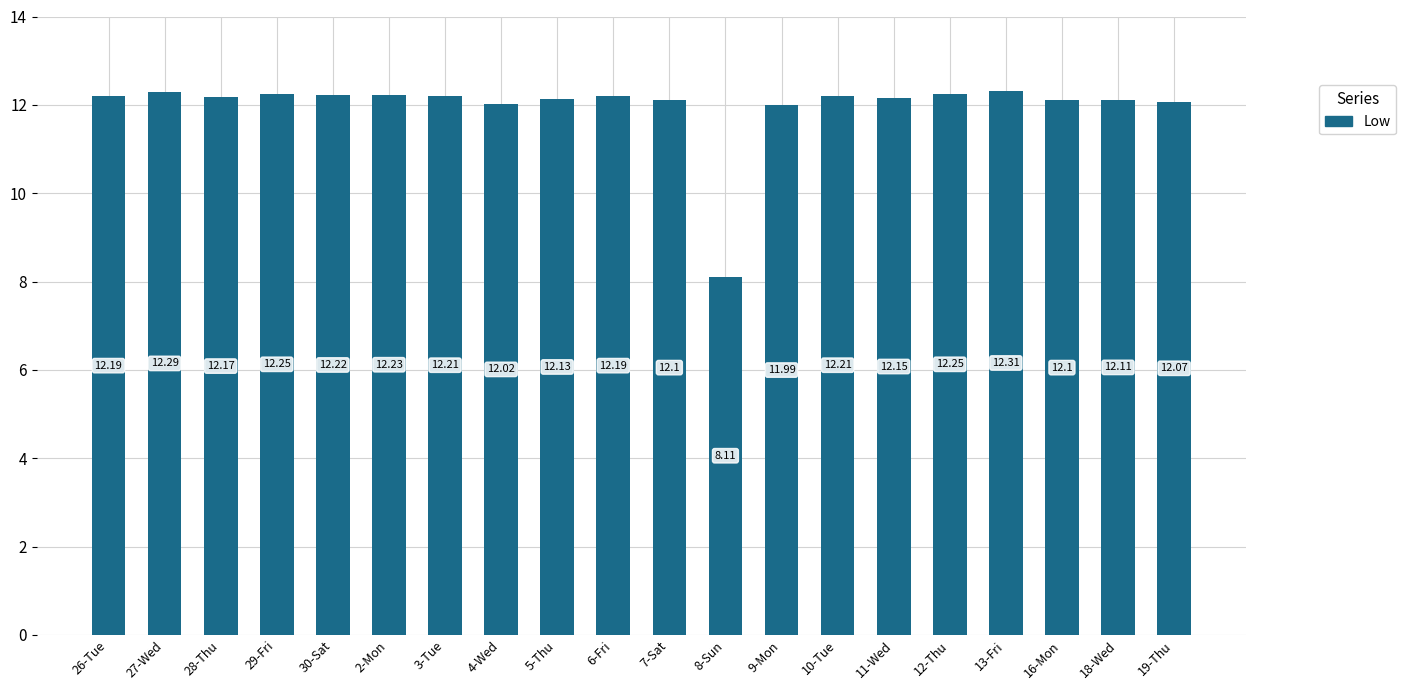

How many bars are there in total?

20